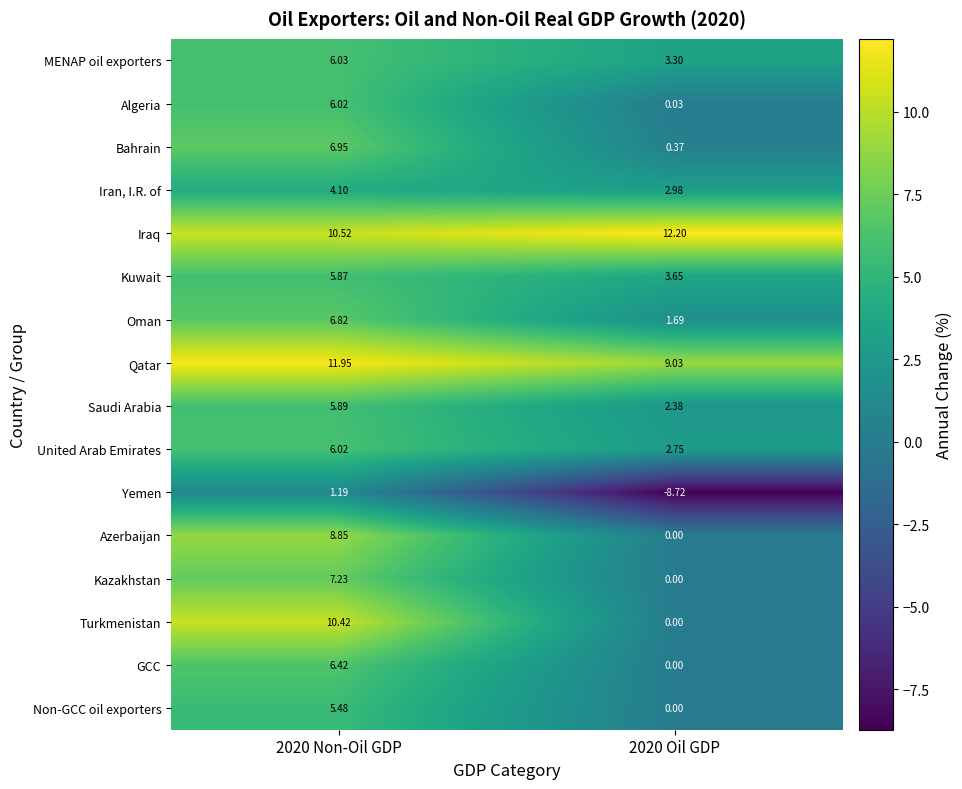

Which series has the largest range (max minus min)?

Turkmenistan